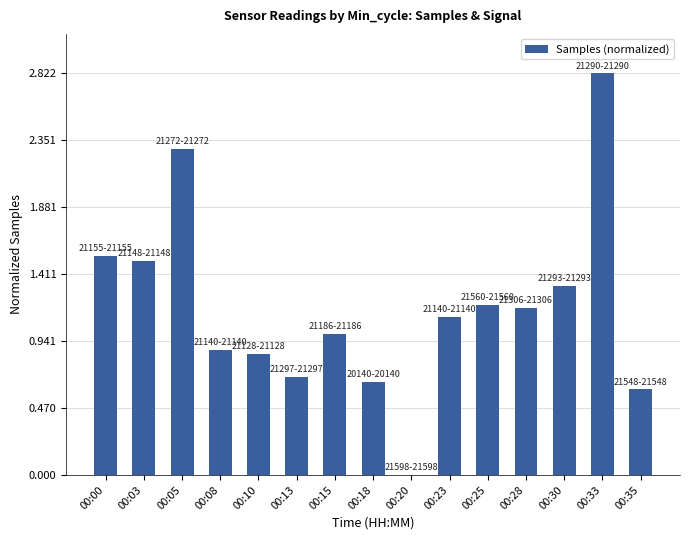

What is the change in value from 00:03 to 00:20?

-1.5